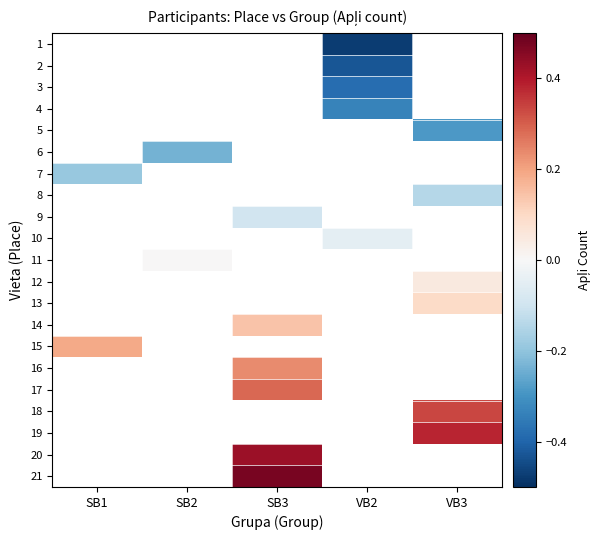

Which category has the lowest value across all series?

VB2